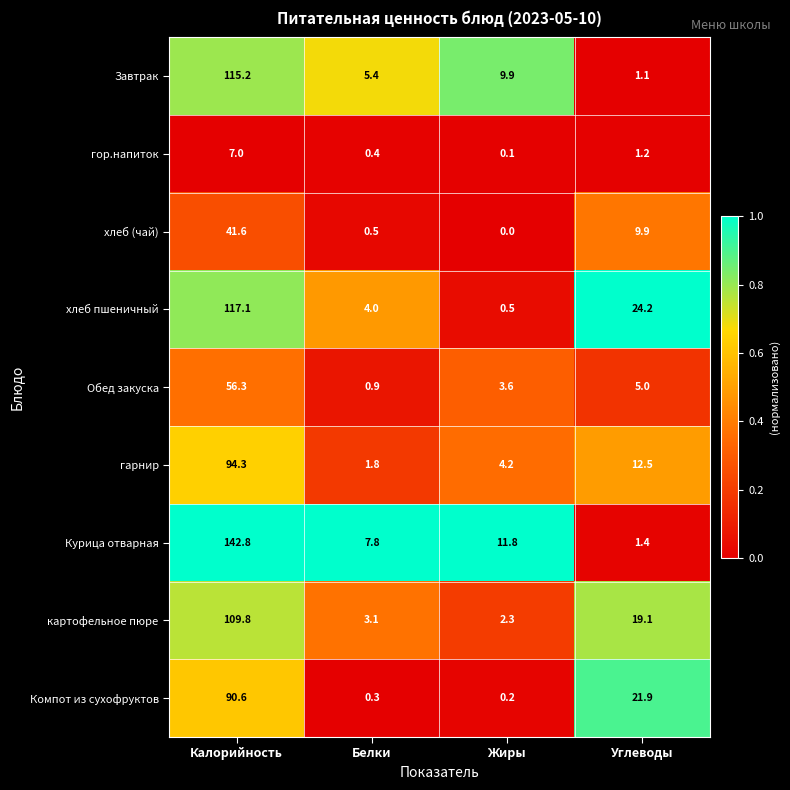

At which label does гор.напиток first exceed 1?

Калорийность